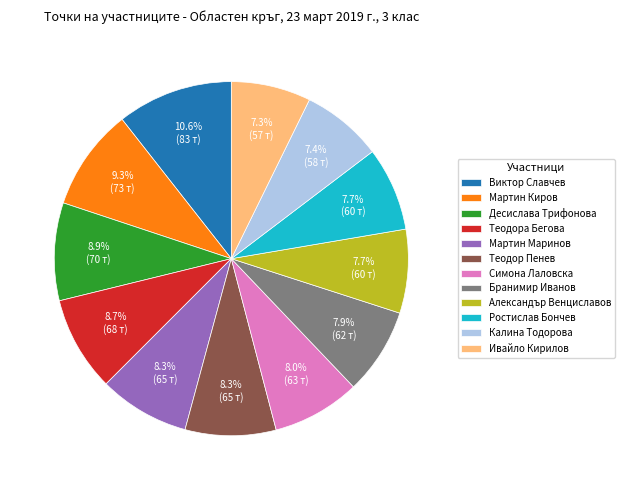

True or false: Ростислав Бончев accounts for 13% of the total.

False